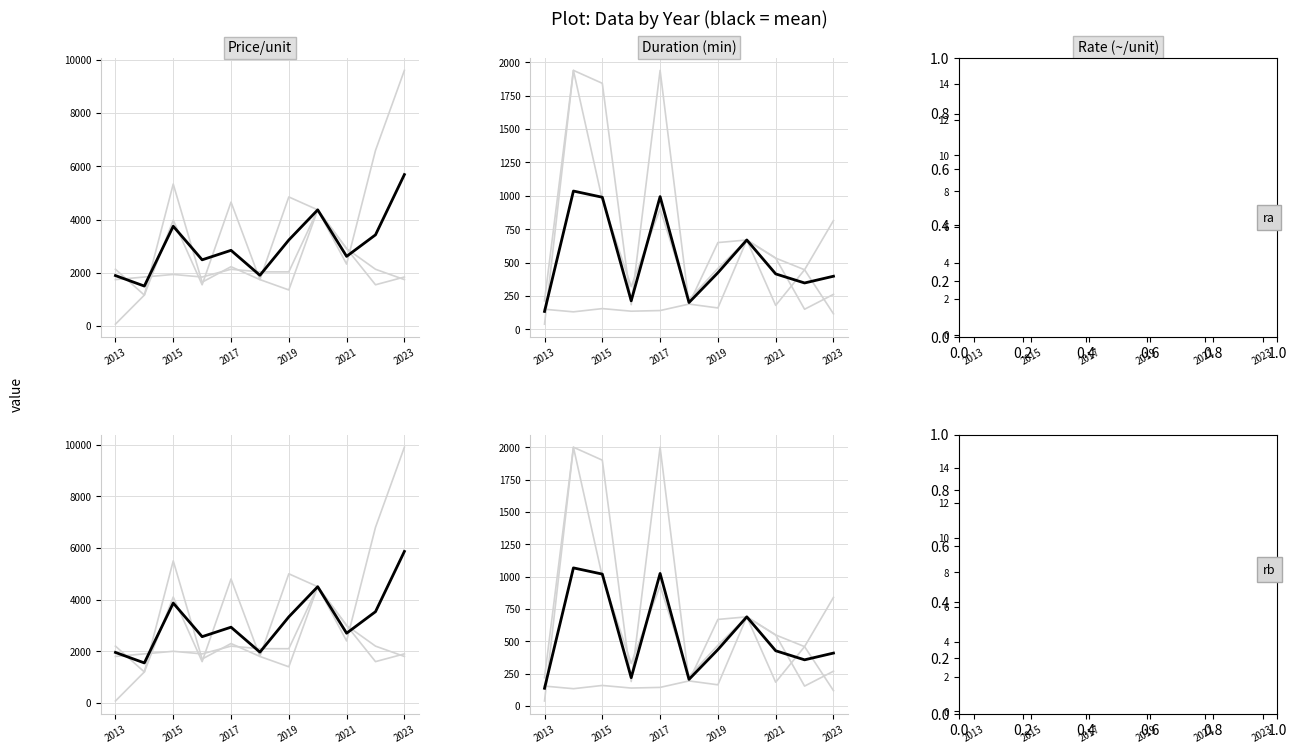

Which series has the widest spread of values?

Price_per_unit